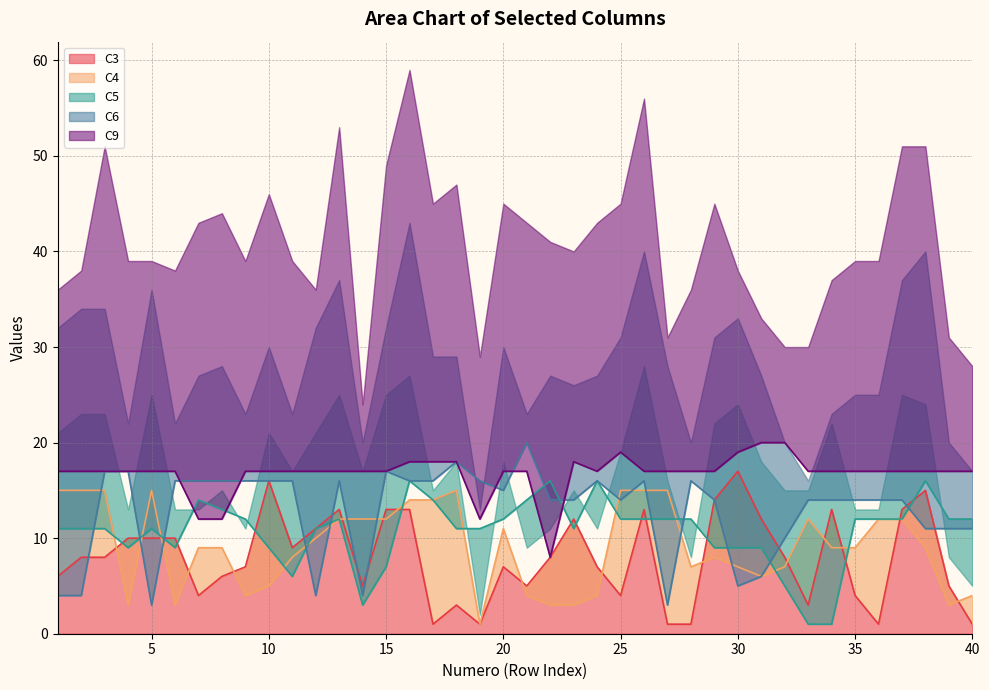

True or false: C3 and C9 cross at least once.

False